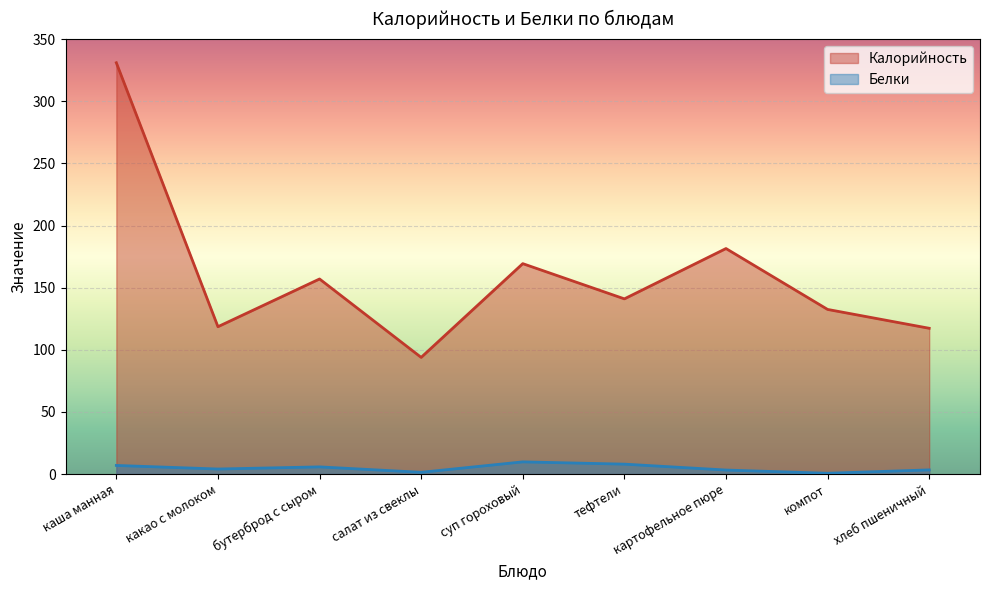

Does the chart display data point markers on the line(s)?

No